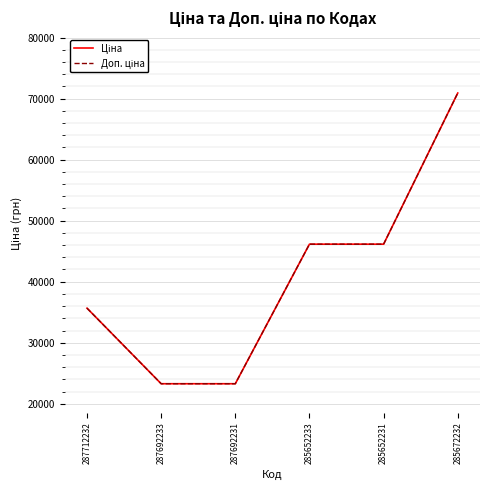

What is the sum of the Ціна values at 285652231 and 285672232?

117049.9